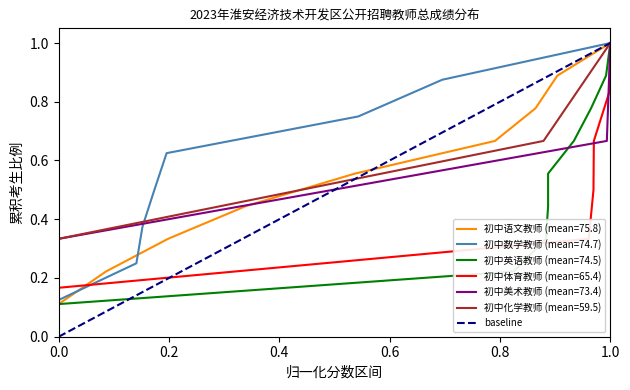

Is it true that 初中语文教师 (mean=75.8) equals 1.0 at 1.0?

True